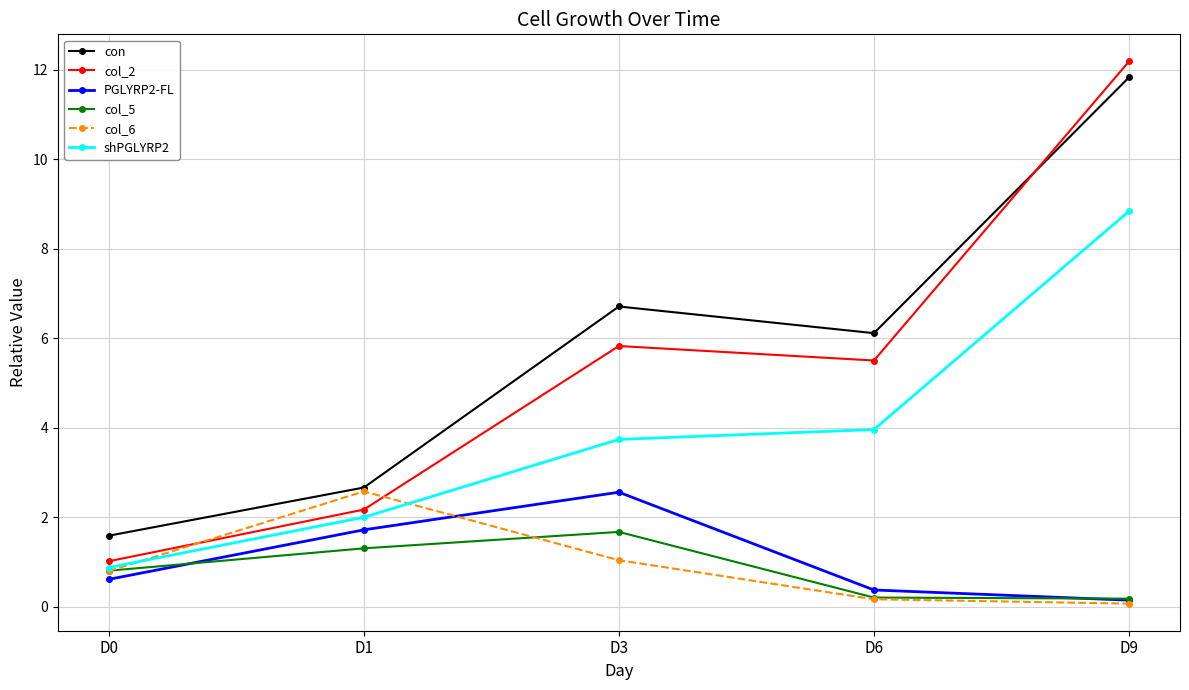

After their last crossing, which series has the higher values: shPGLYRP2 or col_6?

shPGLYRP2